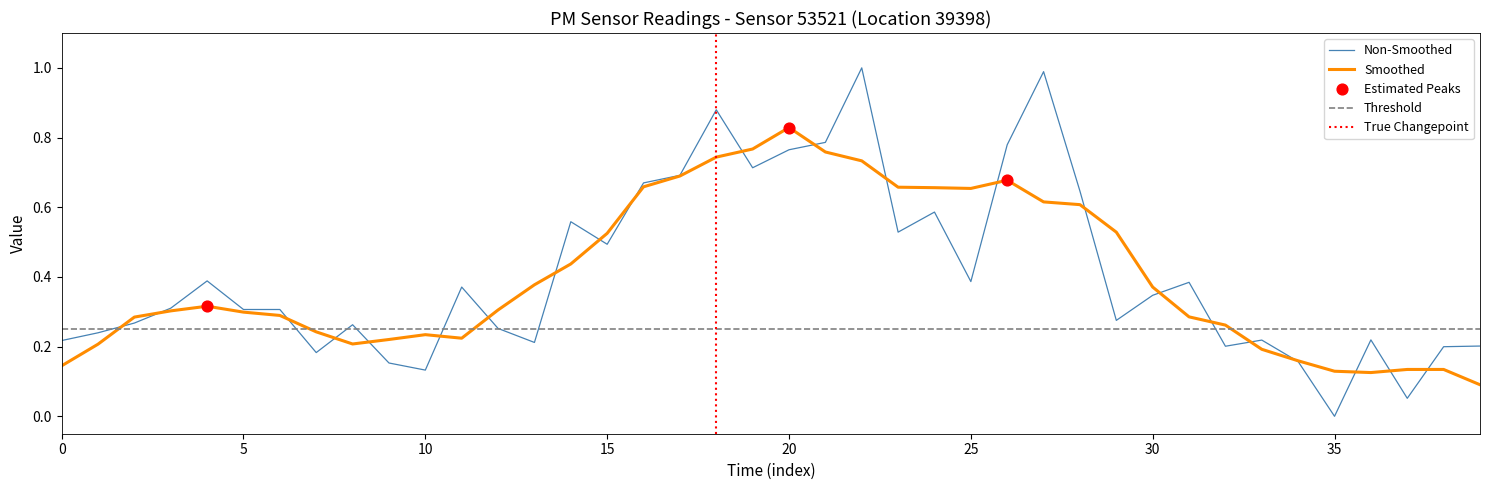

True or false: Smoothed has a value of 0.3 at 5.

True